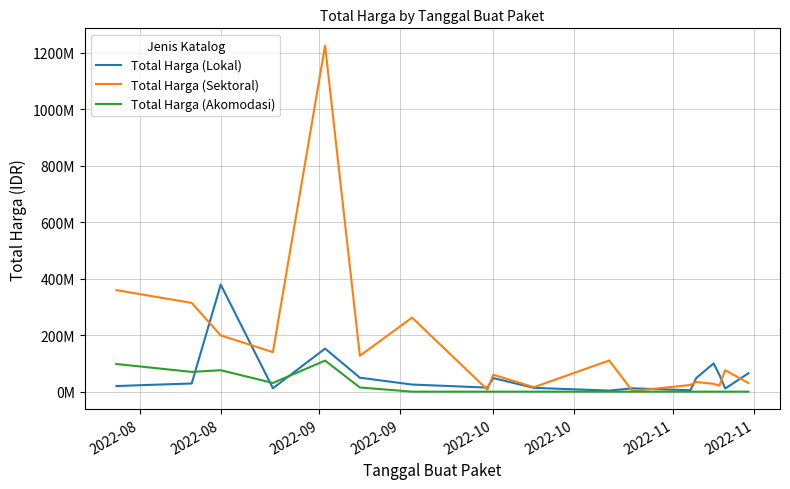

What are all the series names shown in the legend?

Total Harga (Lokal), Total Harga (Sektoral), Total Harga (Akomodasi)